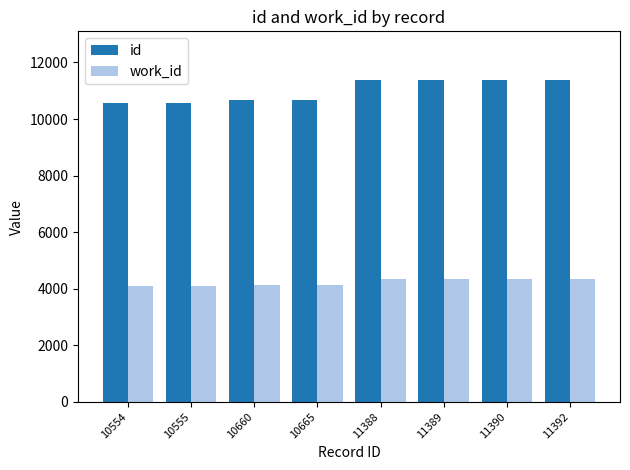

What is the maximum value for work_id?

4335